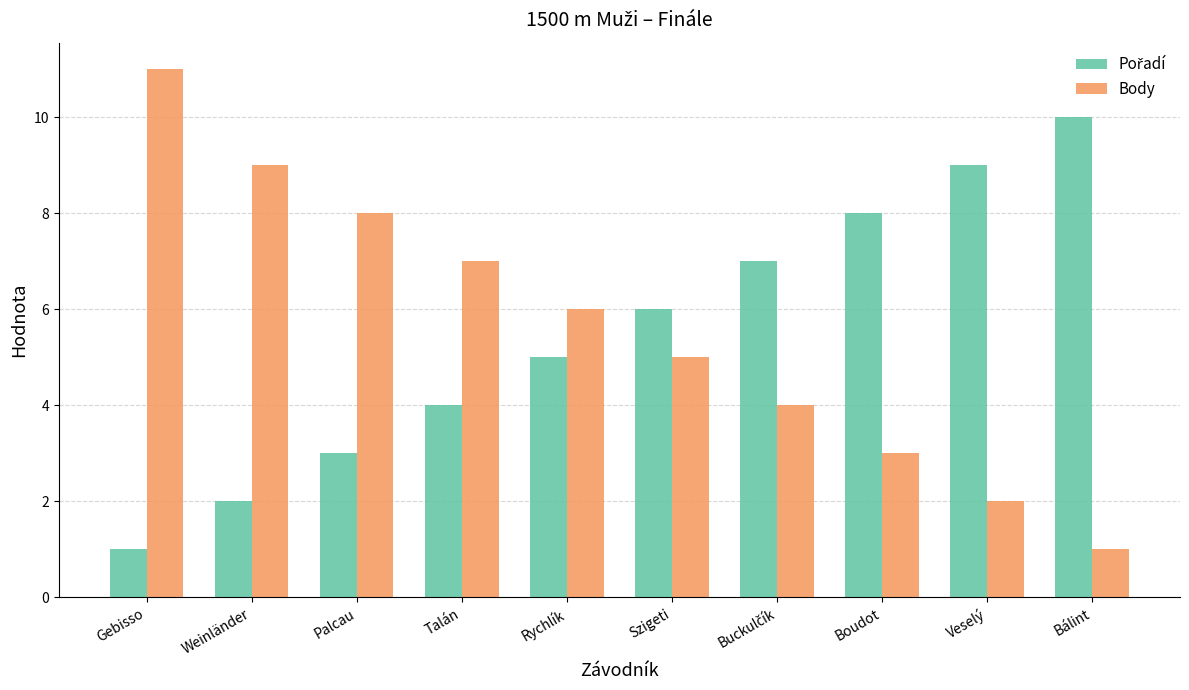

What is the sum of the Body values at Veselý and Szigeti?

7